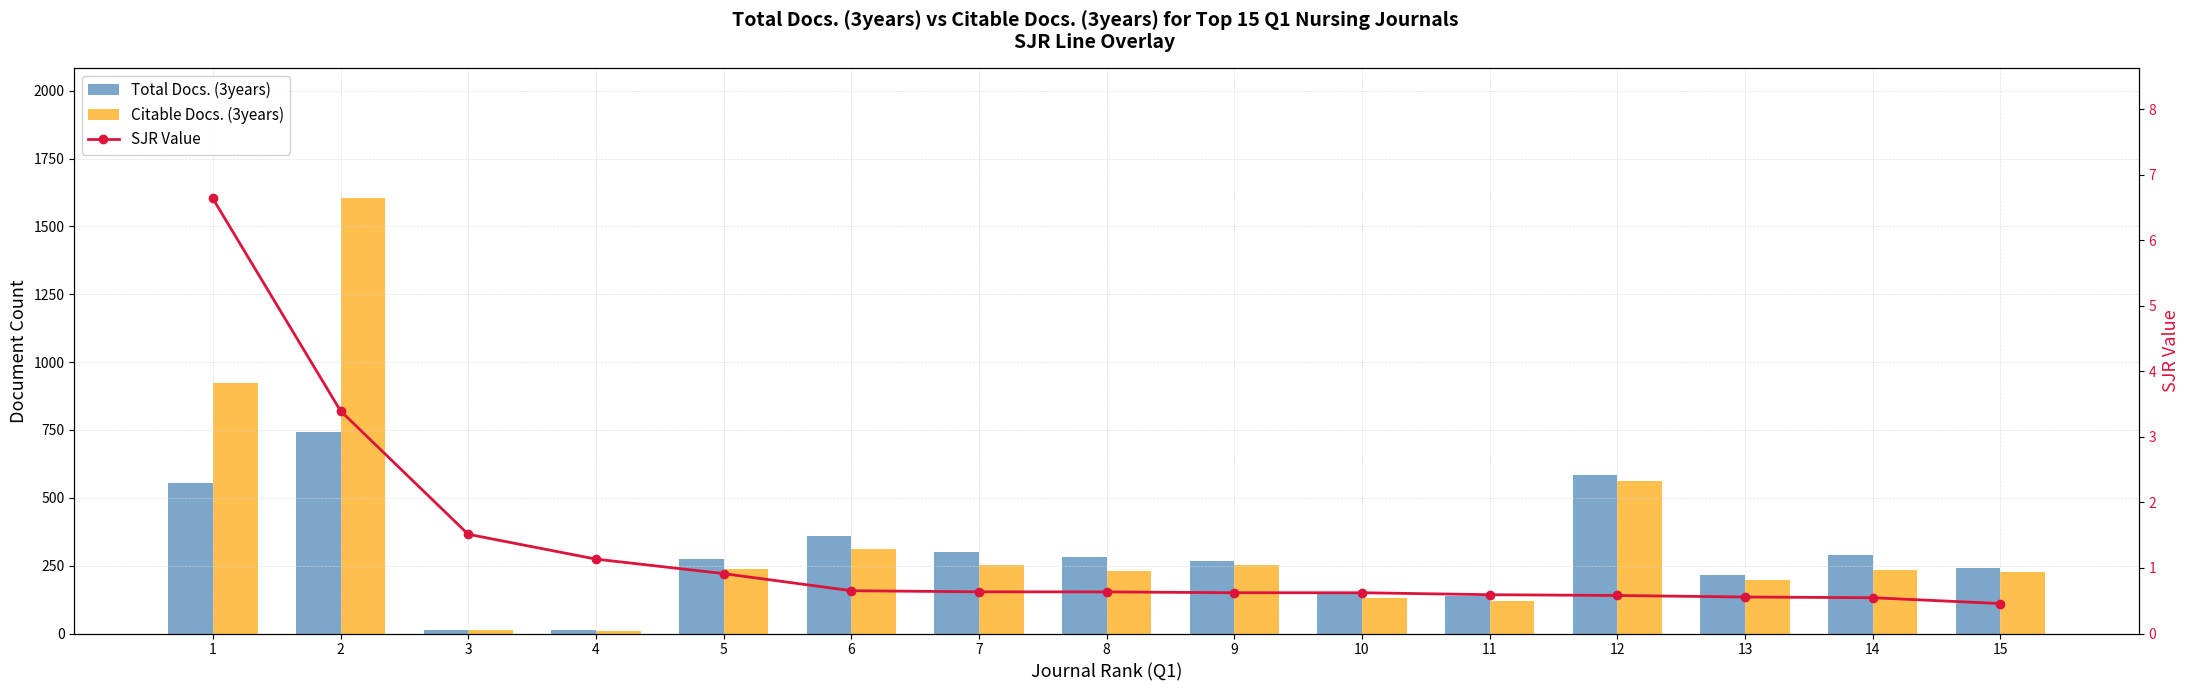

Reading left to right, transcribe all the data shown in this chart.

Total Docs. (3years): 1=554.0	2=744.0	3=14.0	4=12.0	5=273.0	6=359.0	7=301.0	8=283.0	9=266.0	10=146.0	11=139.0	12=584.0	13=216.0	14=289.0	15=243.0
Citable Docs. (3years): 1=924.0	2=1603.0	3=14.0	4=11.0	5=238.0	6=312.0	7=251.0	8=230.0	9=252.0	10=132.0	11=120.0	12=561.0	13=197.0	14=233.0	15=227.0
SJR Value: 1=6.6	2=3.4	3=1.5	4=1.1	5=0.9	6=0.7	7=0.6	8=0.6	9=0.6	10=0.6	11=0.6	12=0.6	13=0.6	14=0.5	15=0.5